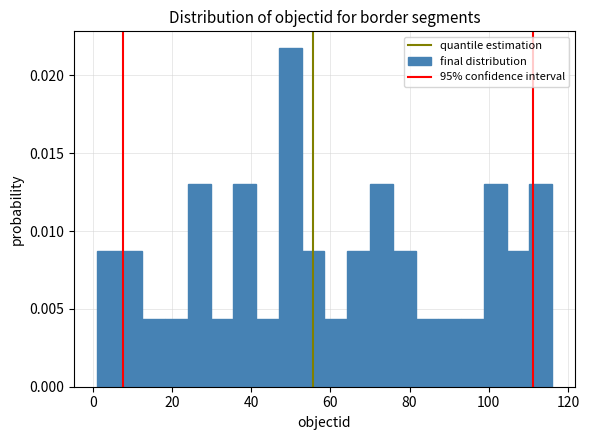

Read against the x-axis, roughly where is the centre of the tallest bar?

50